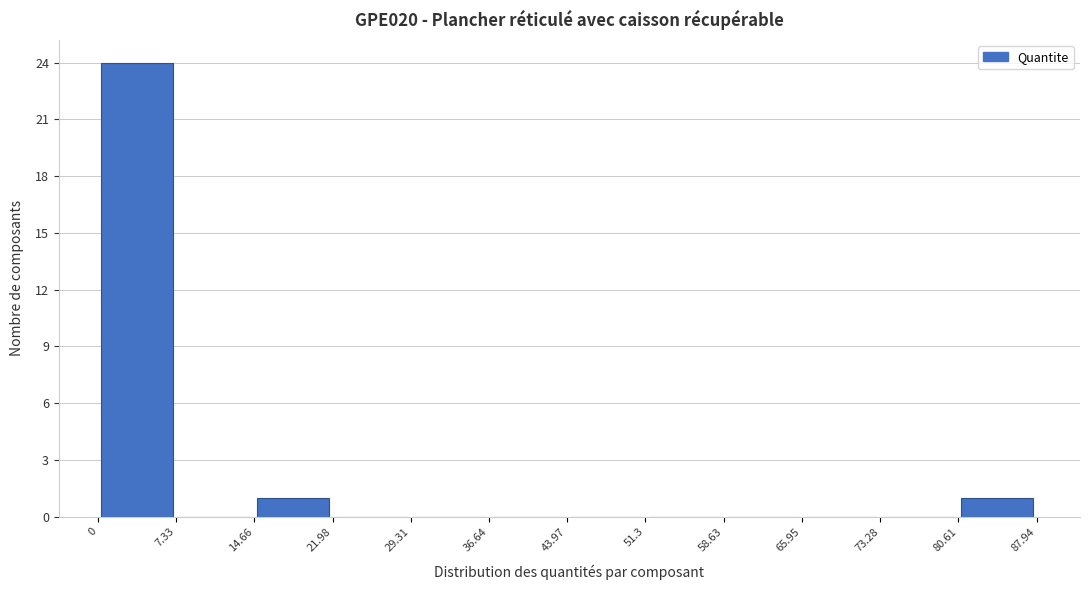

Reading left to right, transcribe this chart: for each bar, give the range it covers on the x-axis and its height. The values are not printed on the chart, so give them approximately, as read against the axis.

0 to 7.33: 24
7.33 to 14.66: 0
14.66 to 21.98: 1
21.98 to 29.31: 0
29.31 to 36.64: 0
36.64 to 43.97: 0
43.97 to 51.3: 0
51.3 to 58.63: 0
58.63 to 65.95: 0
65.95 to 73.28: 0
73.28 to 80.61: 0
80.61 to 87.94: 1